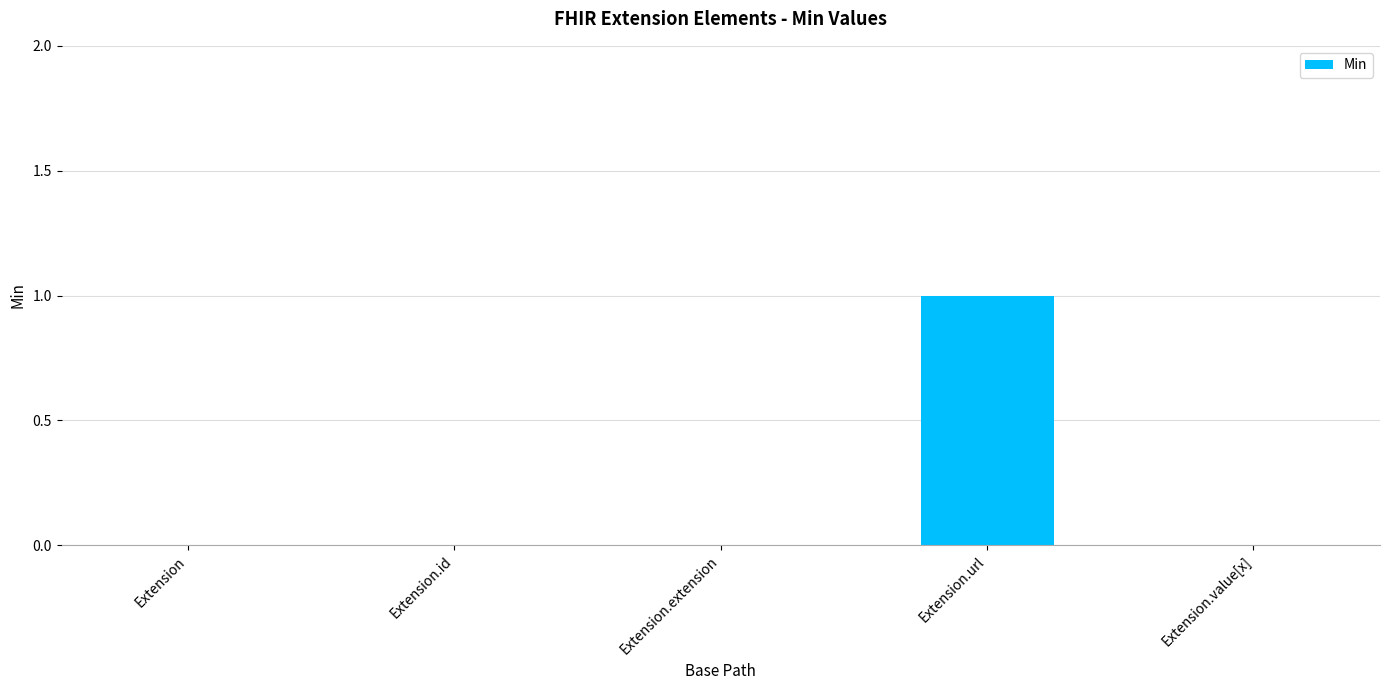

Is it true that the value at Extension.extension is -1?

False